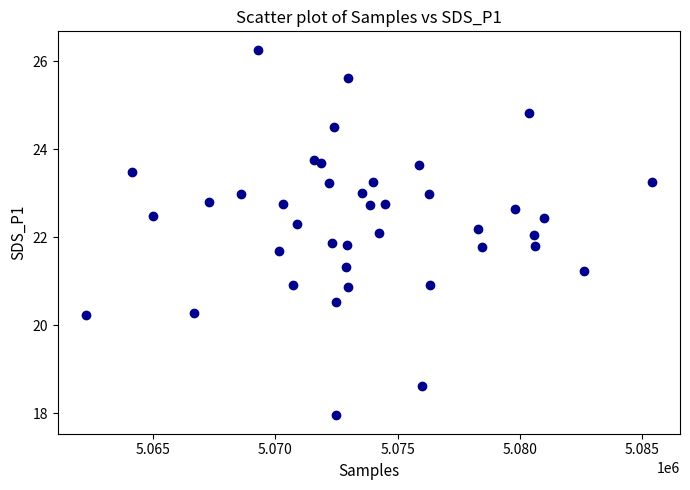

What is the range of X values (max minus min)?

23151.0